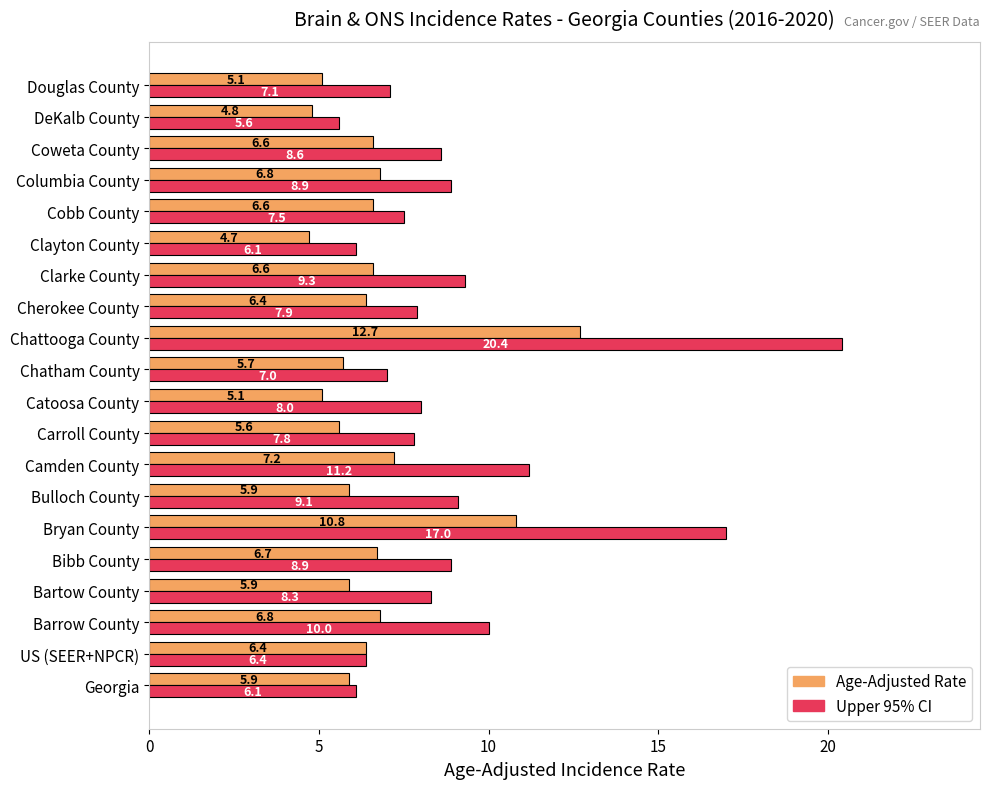

What is the difference between the highest and lowest values at Columbia County?

2.1